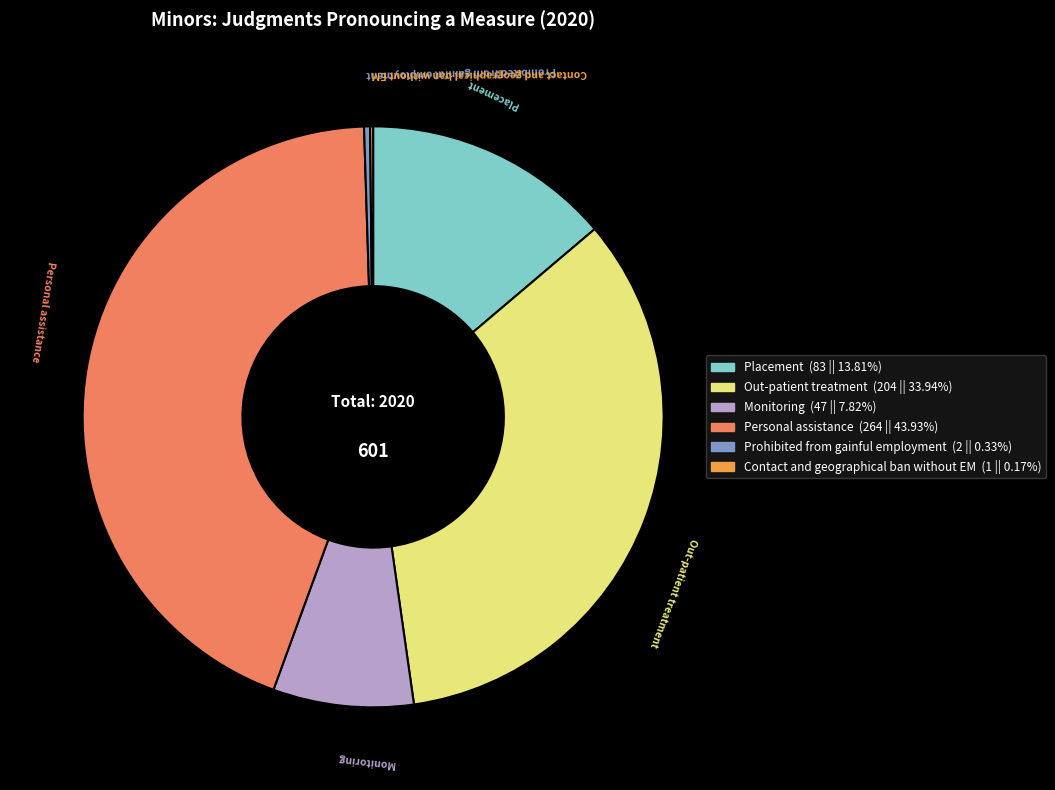

Is Prohibited from gainful employment the majority of the pie?

No